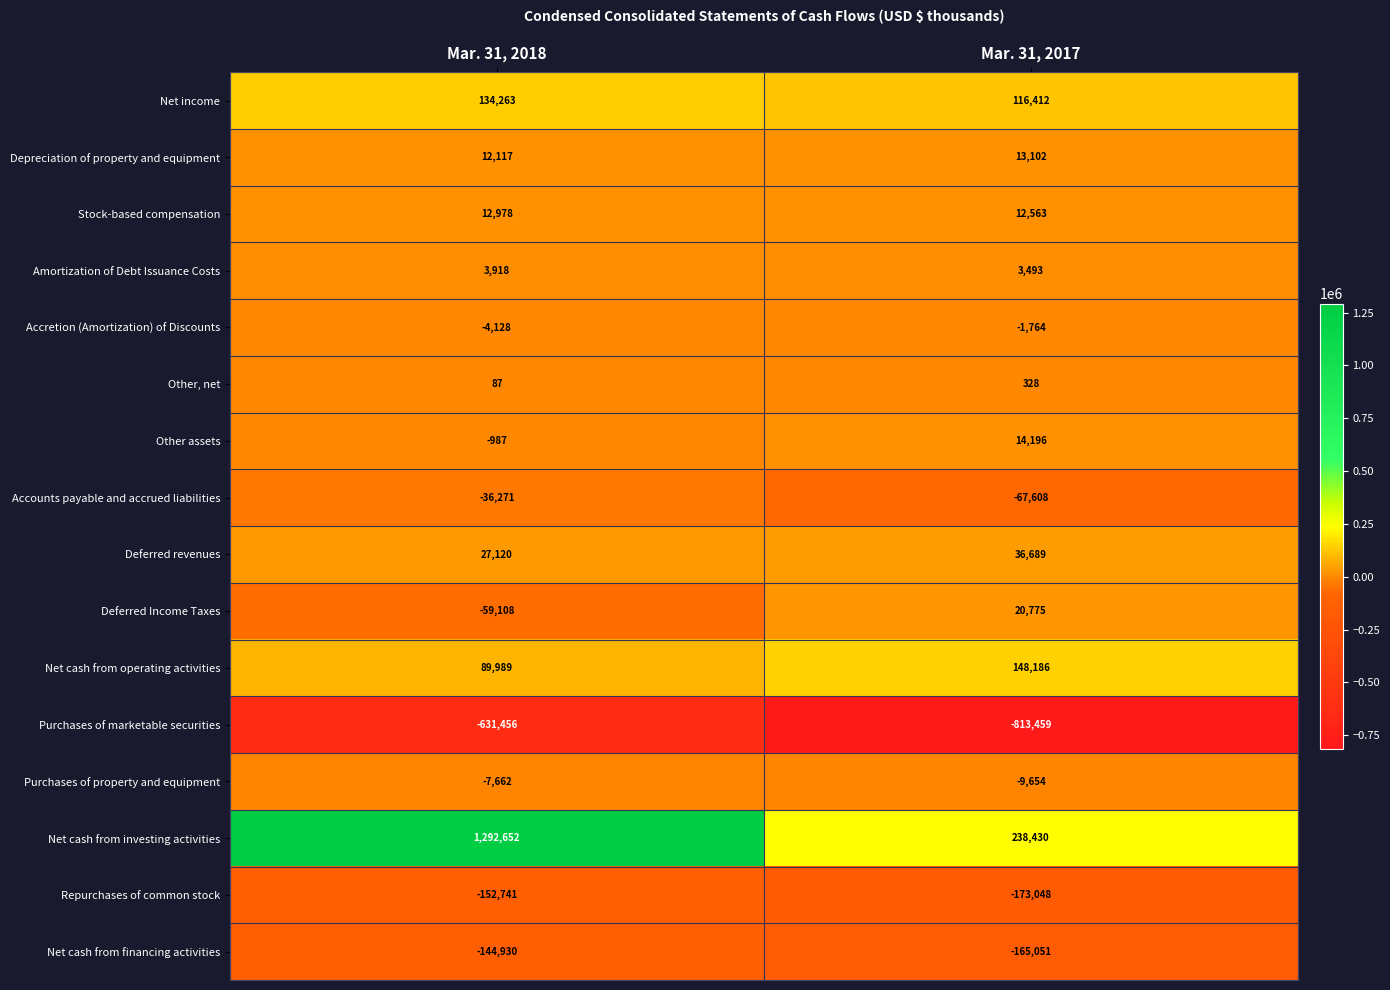

At which category is the sum across all series the highest?

Mar. 31, 2018